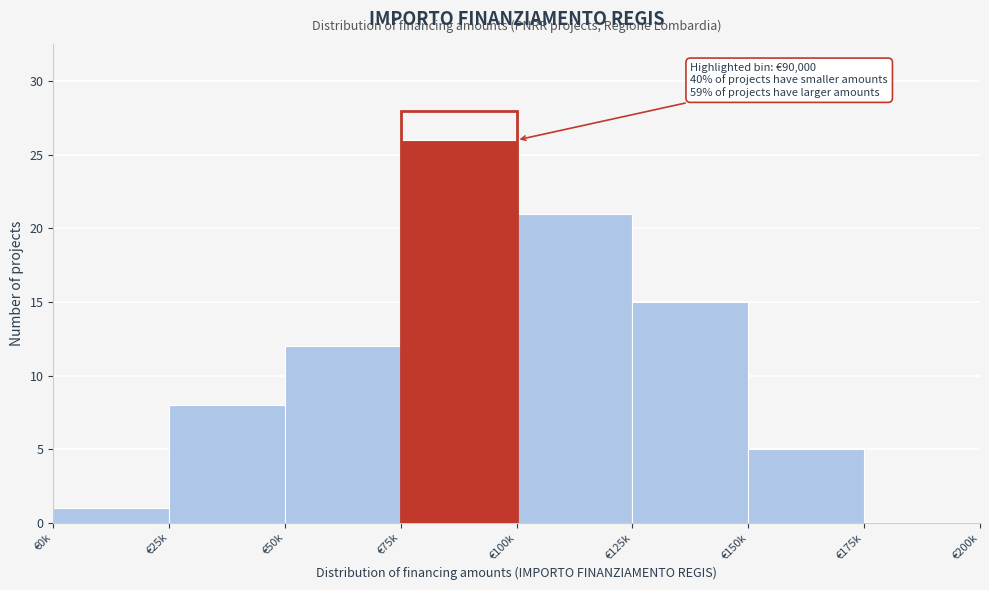

Reading left to right, what are all the values shown in this chart?

€0k=1	€25k=8	€50k=12	€75k=26	€100k=21	€125k=15	€150k=5	€175k=0